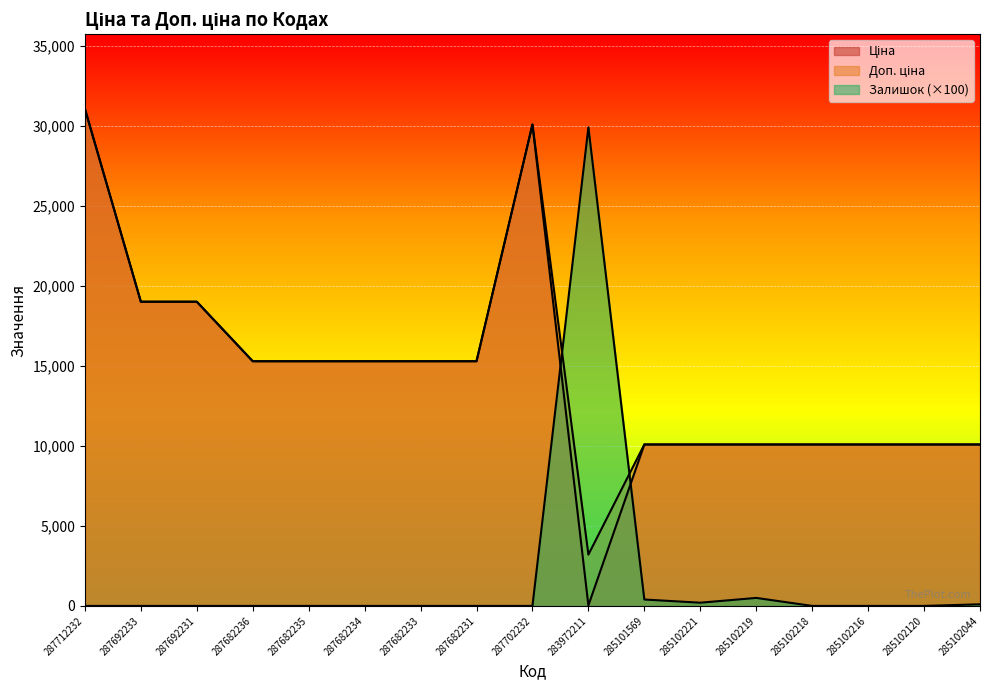

True or false: Доп. ціна and Ціна cross at least once.

False